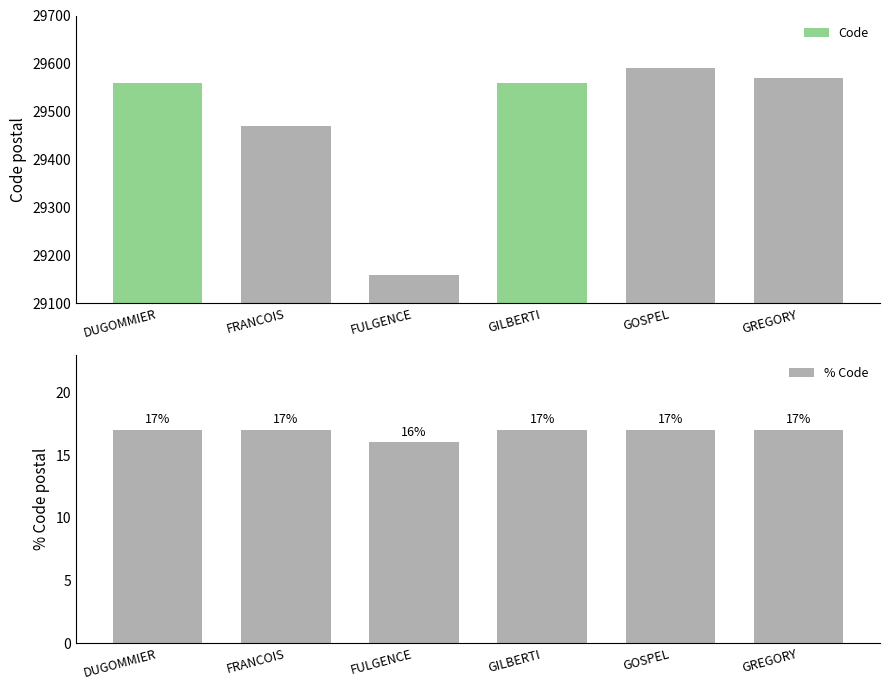

What is the minimum value shown in the chart?

16